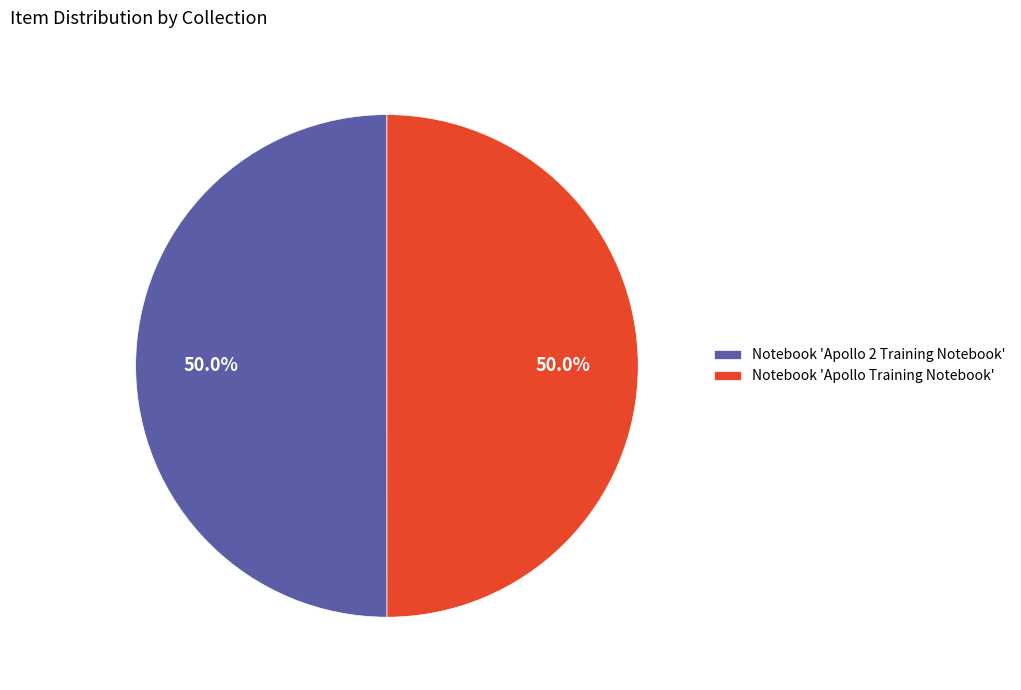

Do Notebook 'Apollo 2 Training Notebook' and Notebook 'Apollo Training Notebook' together represent more than half of the pie?

Yes